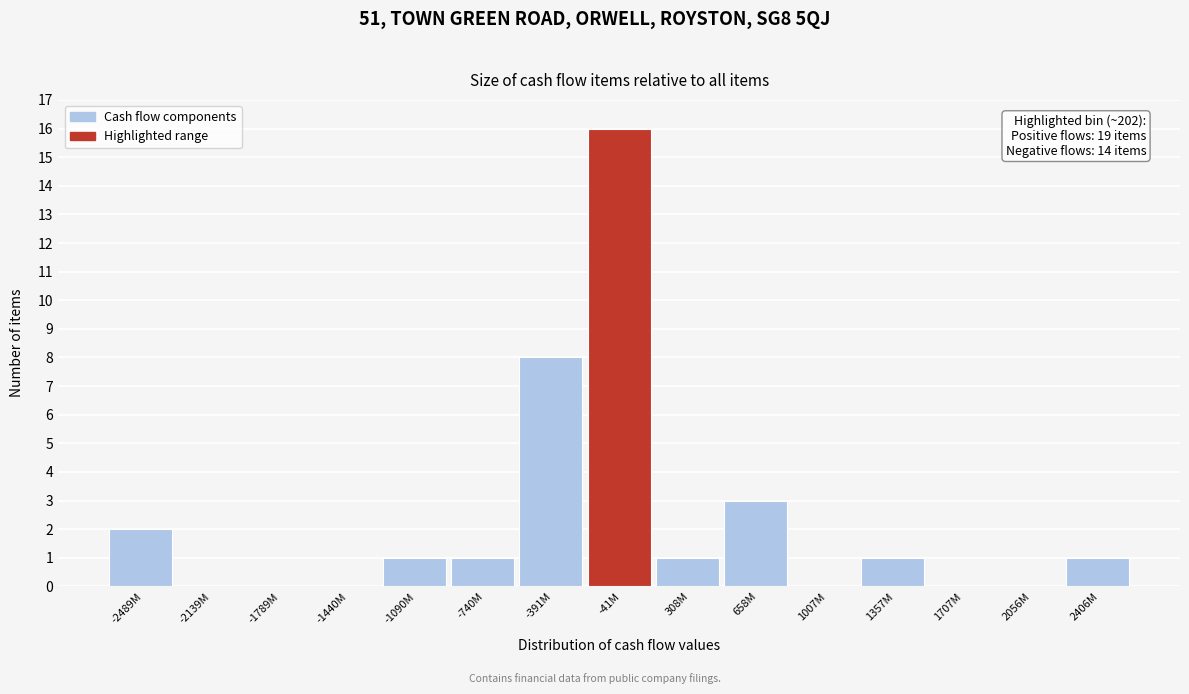

Reading right to left, list all the values displayed in this chart.

2406M=1	2056M=0	1707M=0	1357M=1	1007M=0	658M=3	308M=1	-41M=16	-391M=8	-740M=1	-1090M=1	-1440M=0	-1789M=0	-2139M=0	-2489M=2